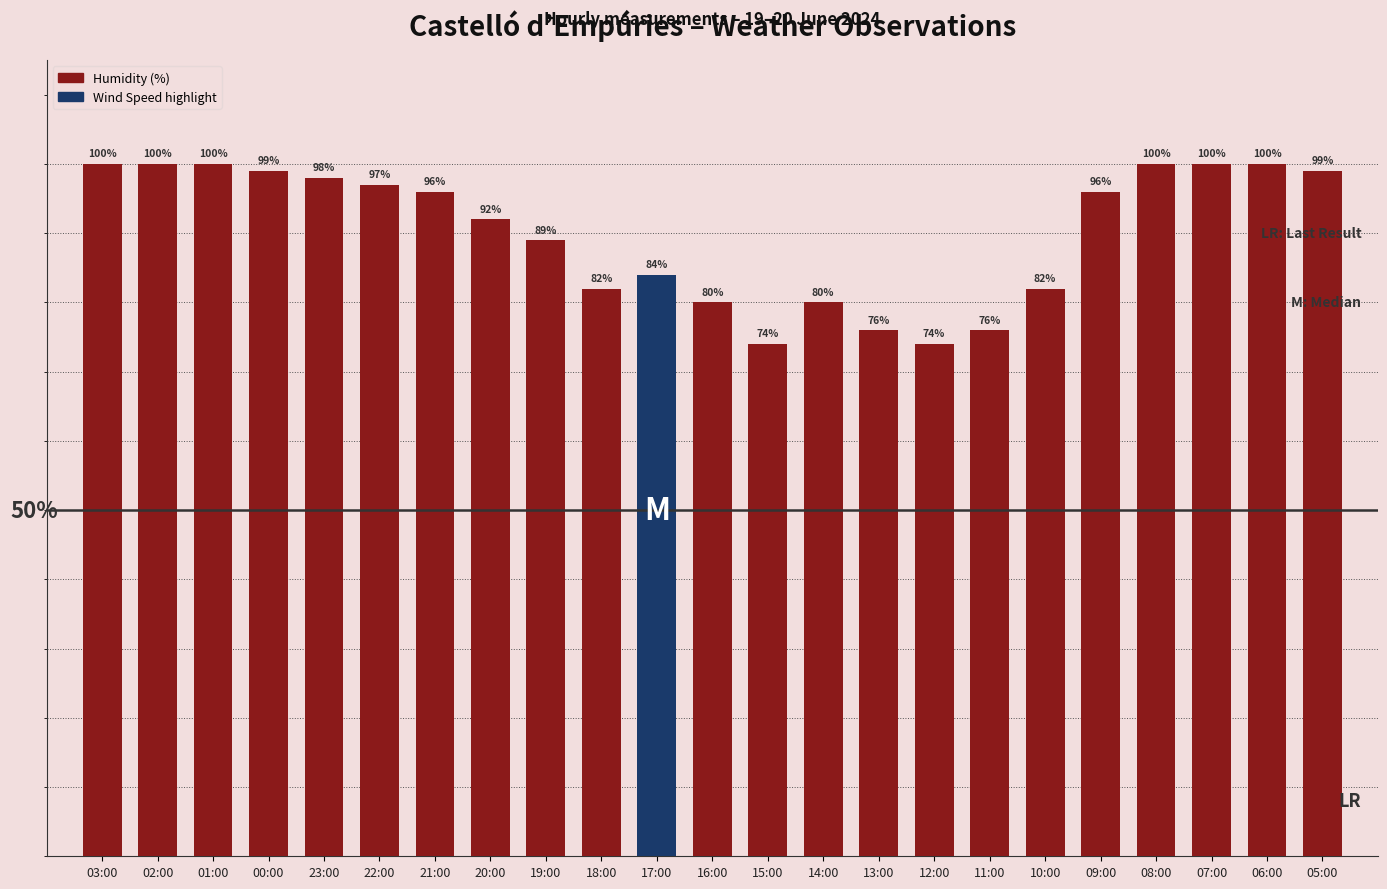

Where is the data nearest to the value 87?

19:00